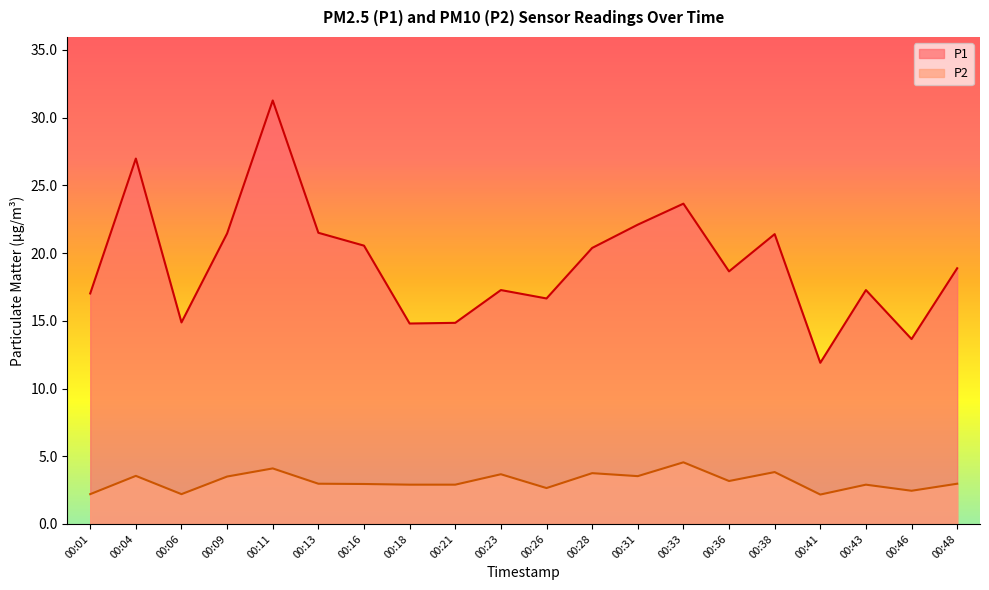

True or false: P1 and P2 intersect in this chart.

False